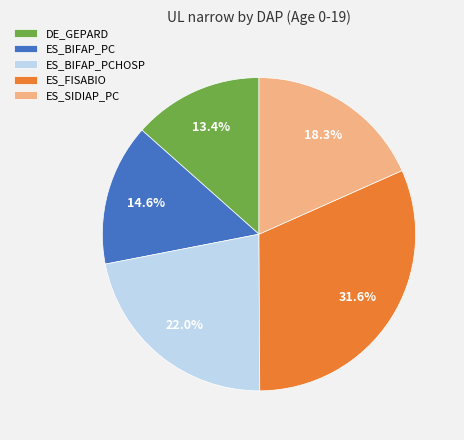

The ES_SIDIAP_PC slice represents 31% of the pie. True or false?

False